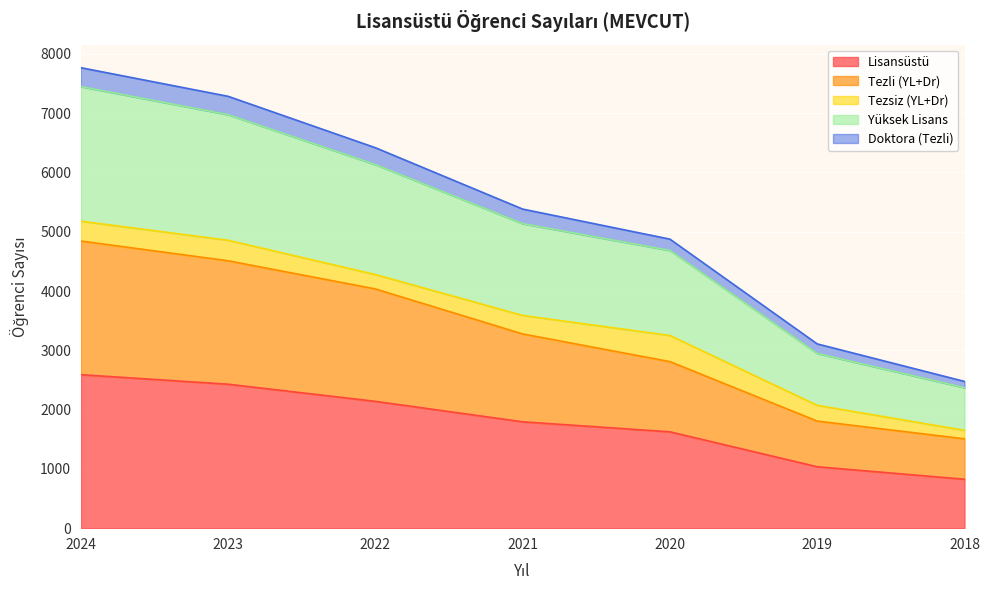

Which category has the lowest value in the Lisansüstü series?

2018